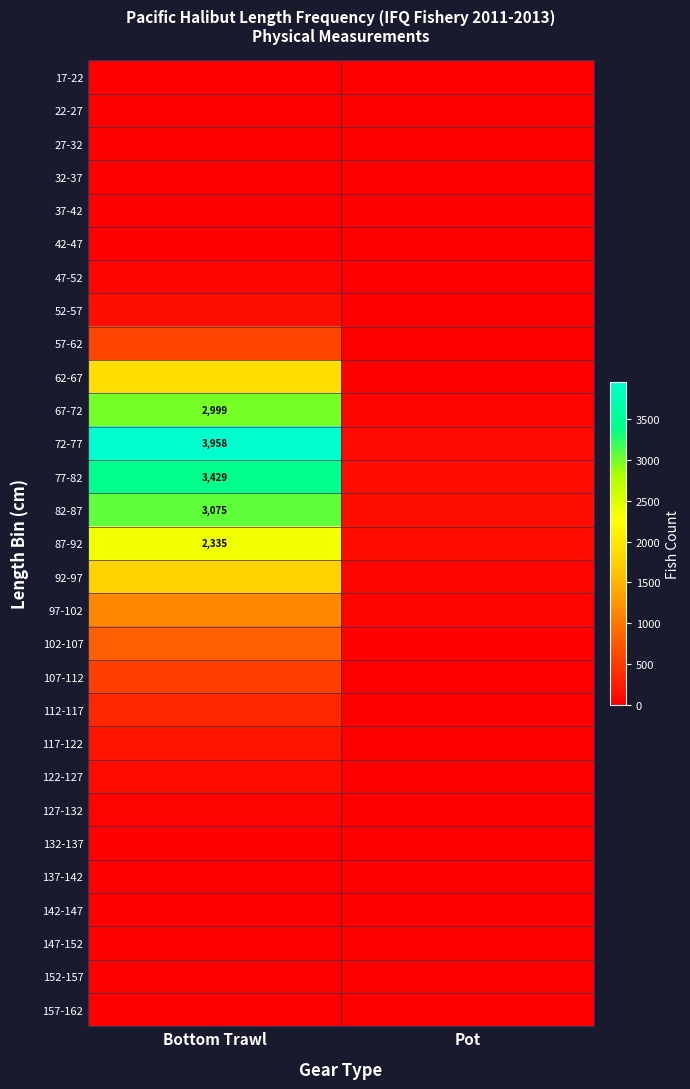

Is it true that 67-72 equals 2999 at Bottom Trawl?

True